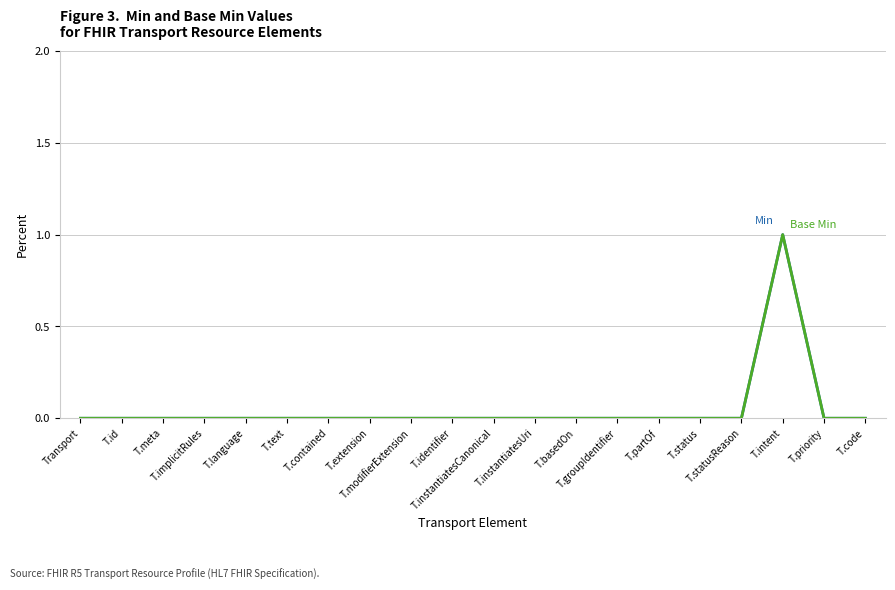

Does the chart display data point markers on the line(s)?

No